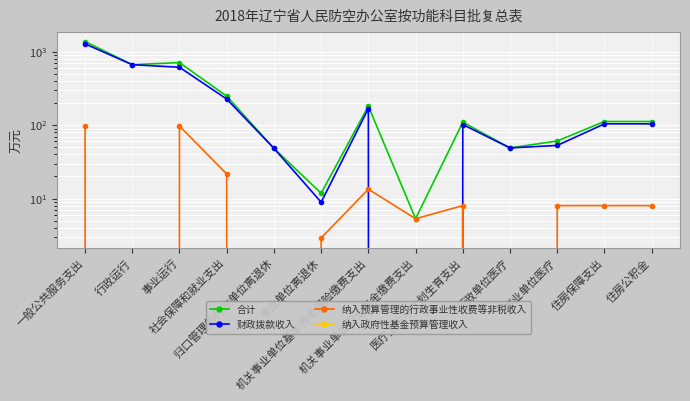

Between which two adjacent categories do 纳入预算管理的行政事业性收费等非税收入 and 财政拨款收入 first intersect?

机关事业单位基本养老保险缴费支出 and 机关事业单位职业年金缴费支出